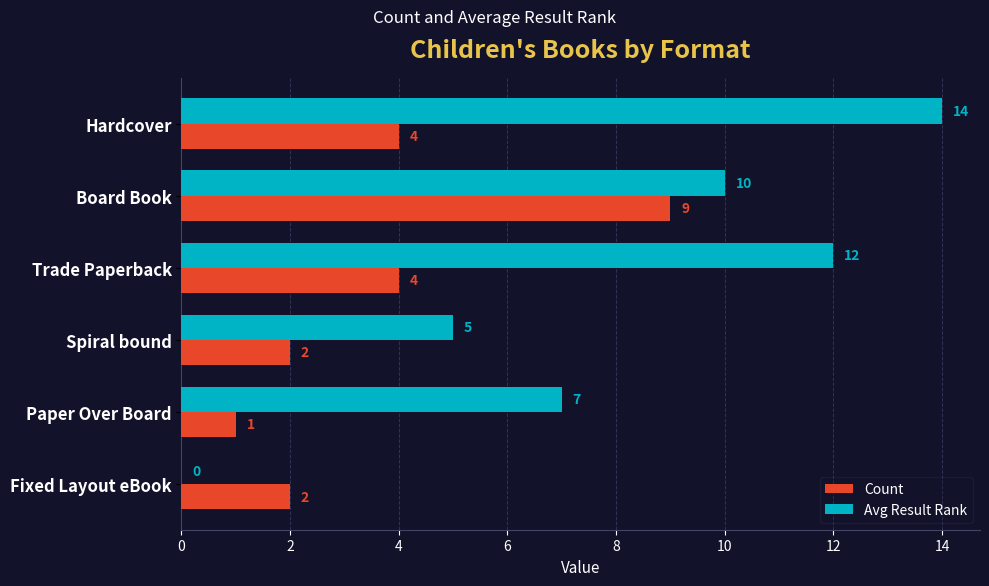

True or false: Avg Result Rank has a value of 16 at Board Book.

False